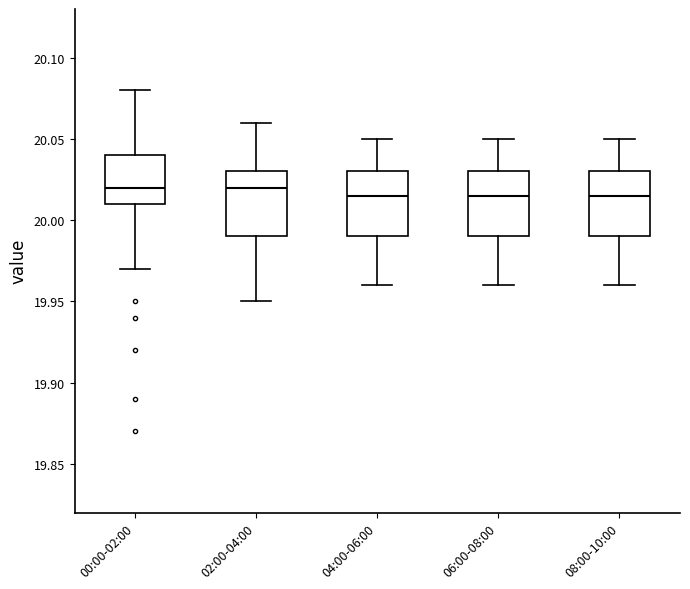

Where is the upper edge of the box for 06:00-08:00 on the y-axis? The values are not printed on the chart, so give them approximately, as read against the axis.

20.030